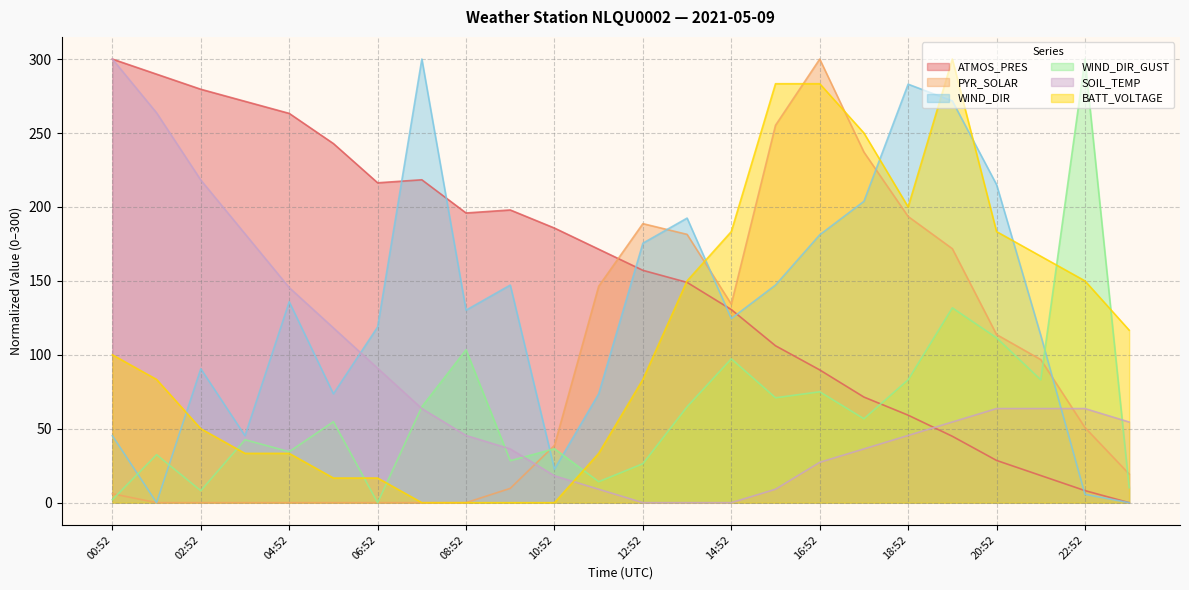

What is the maximum value shown in the chart?

300.0